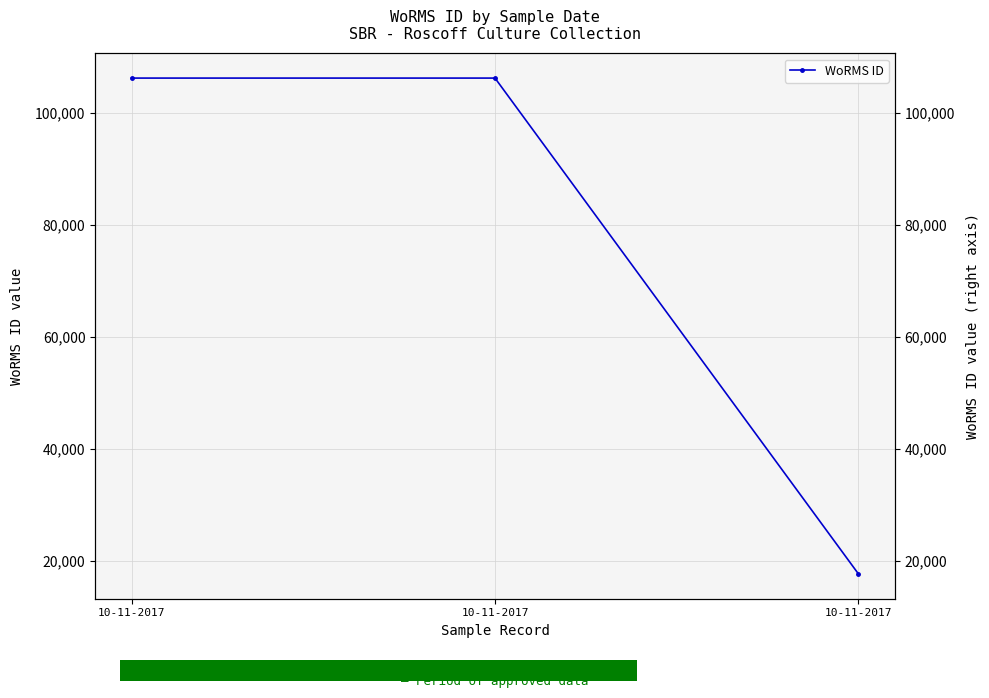

Which label corresponds to the smallest value in the chart?

10-11-2017